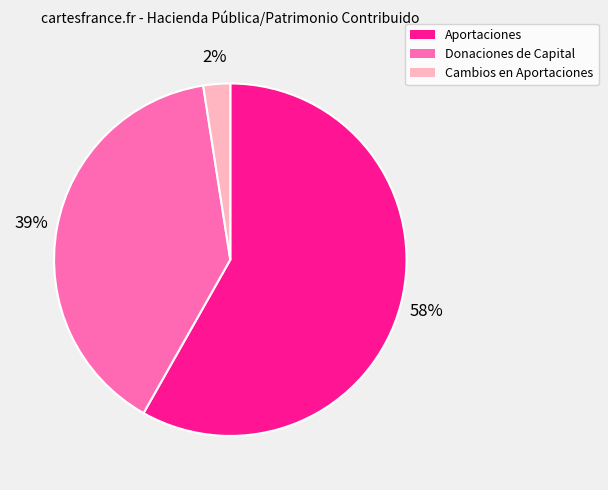

To the nearest percent, what is the difference between the Donaciones de Capital and Aportaciones slice percentages?

19%